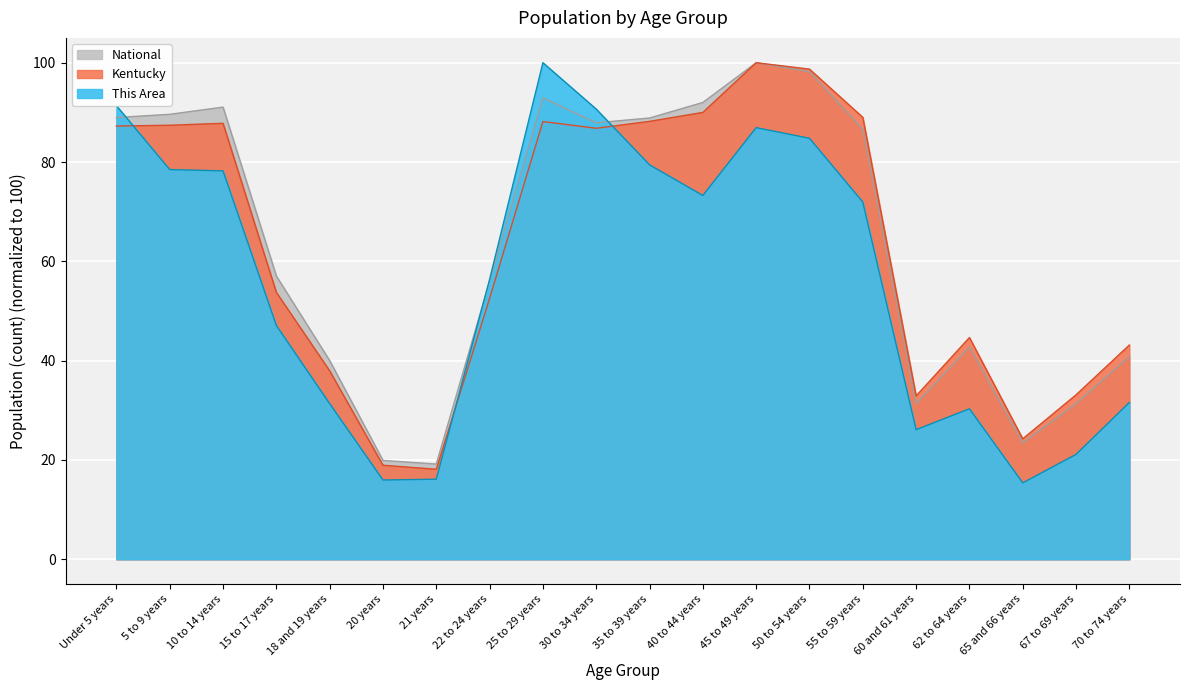

Where is Kentucky nearest to the value 59?

15 to 17 years